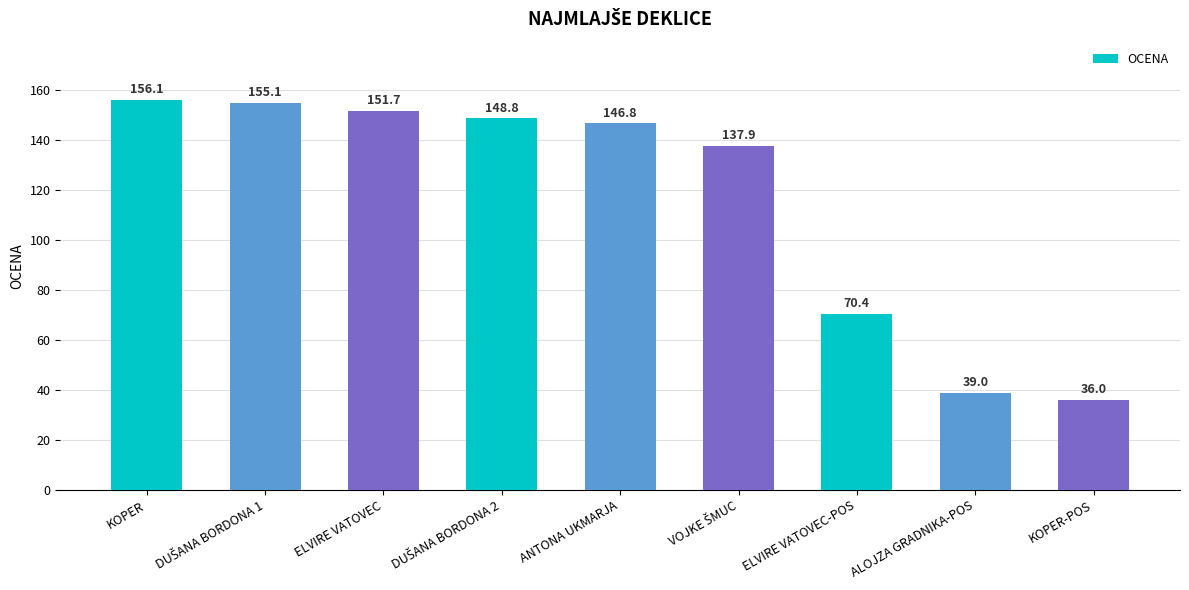

True or false: the data shows 238.3 at ANTONA UKMARJA.

False